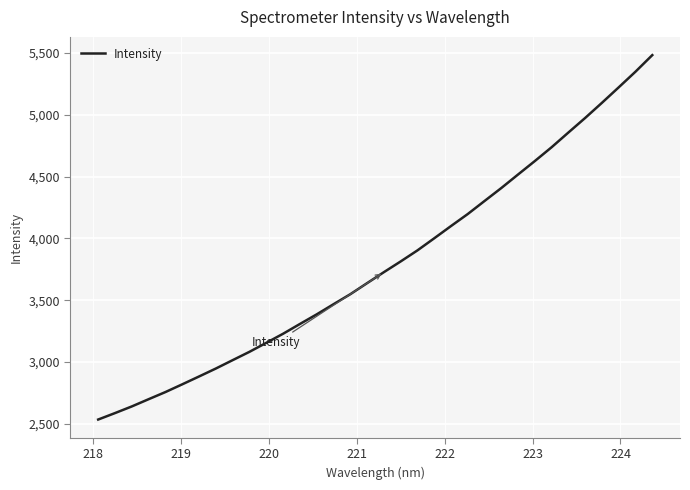

What is the smallest value displayed?

2534.6